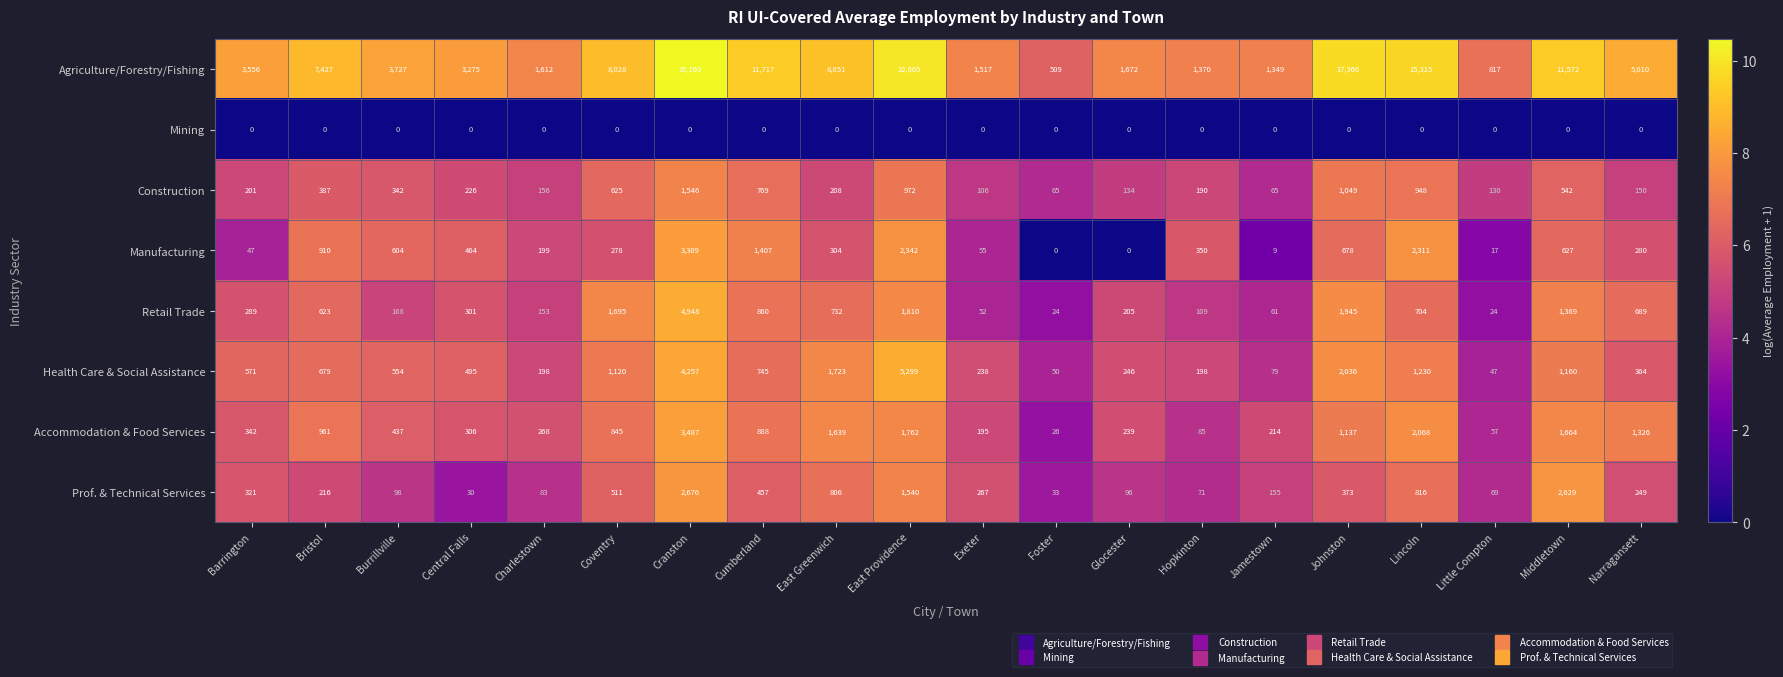

What is the average value of the Construction series?

441